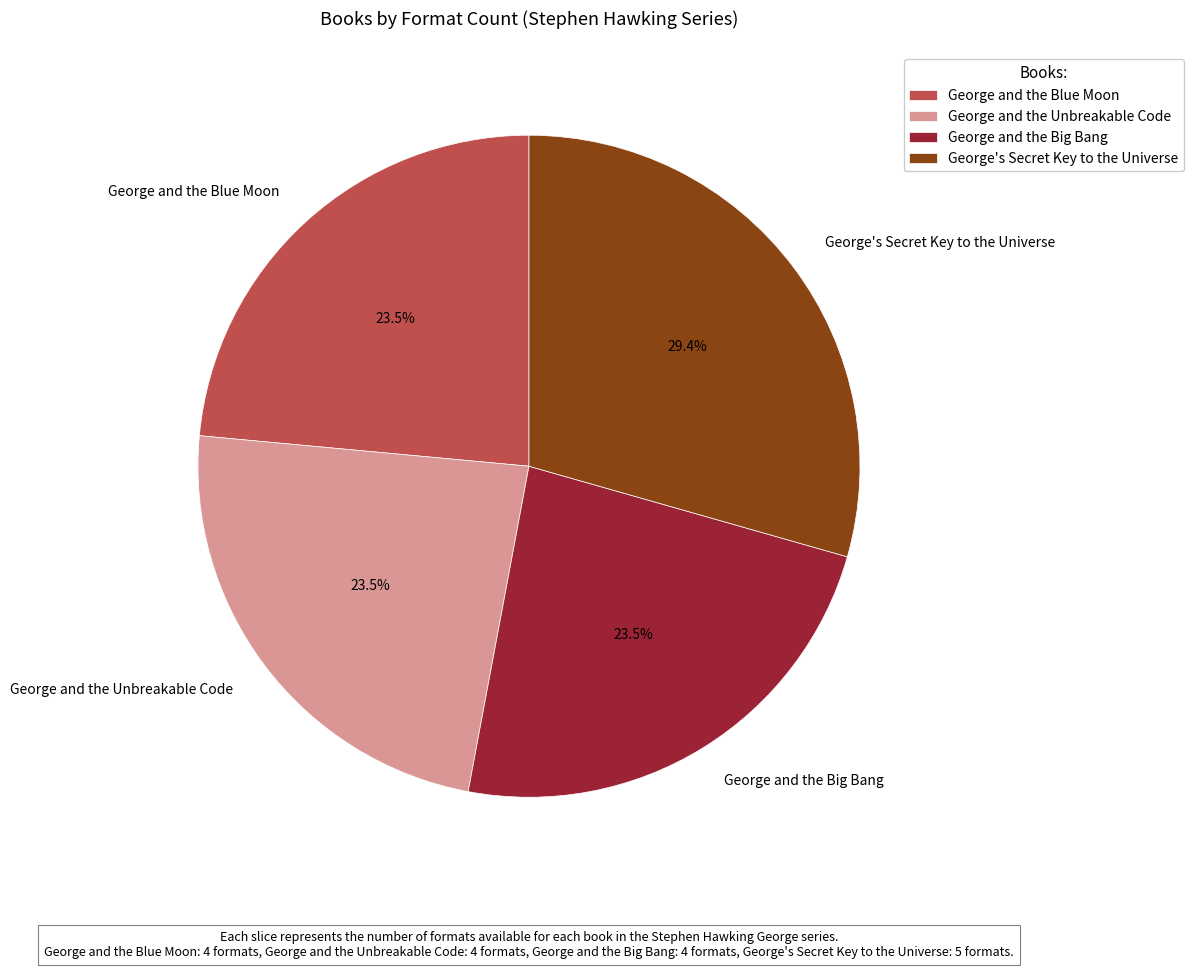

Does George and the Blue Moon account for over 50% of the chart?

No